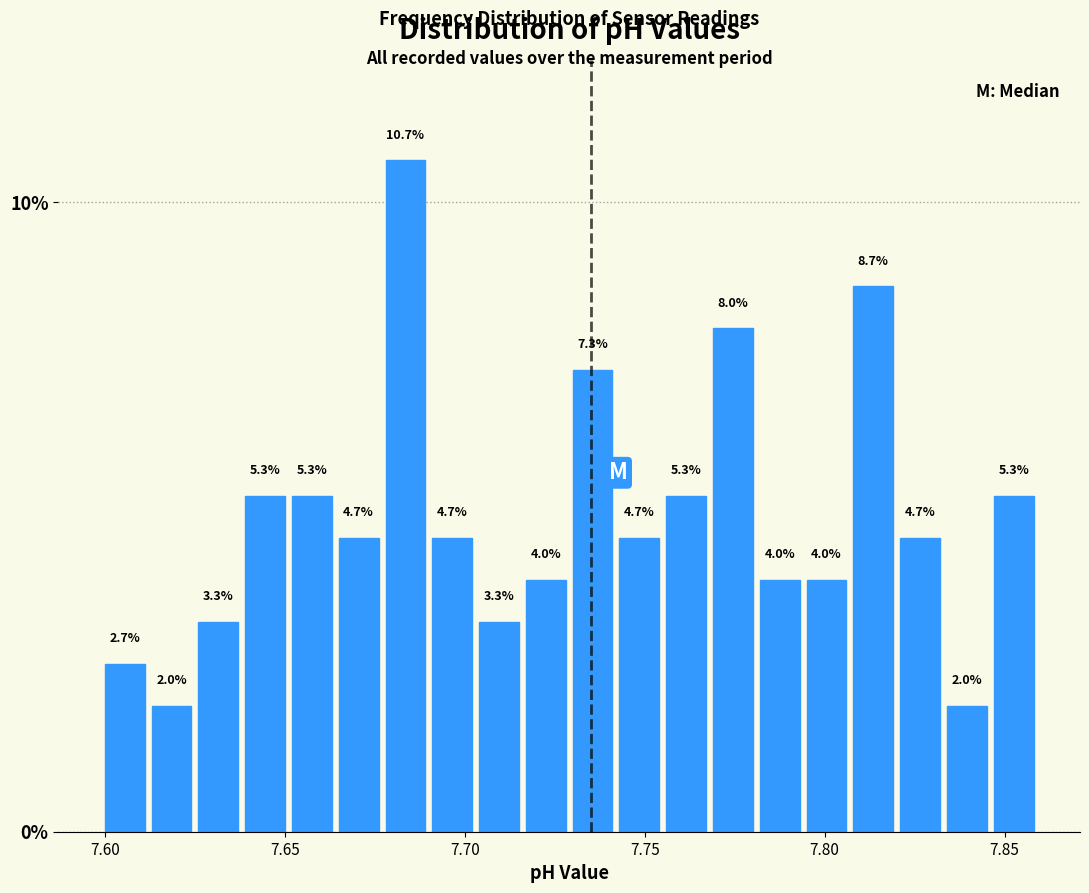

Around what value on the x-axis is the tallest bar? Give the approximate position of its centre, as read against the axis.

7.685